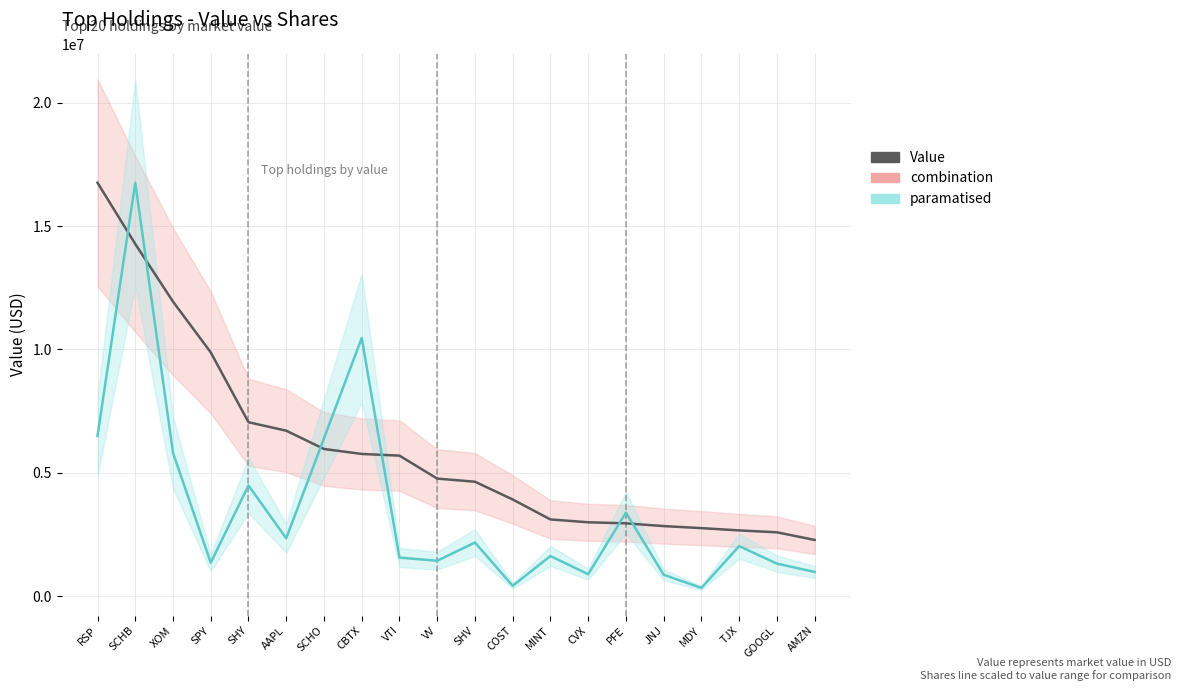

What is the sum of all Shares (scaled) values?

71190457.0